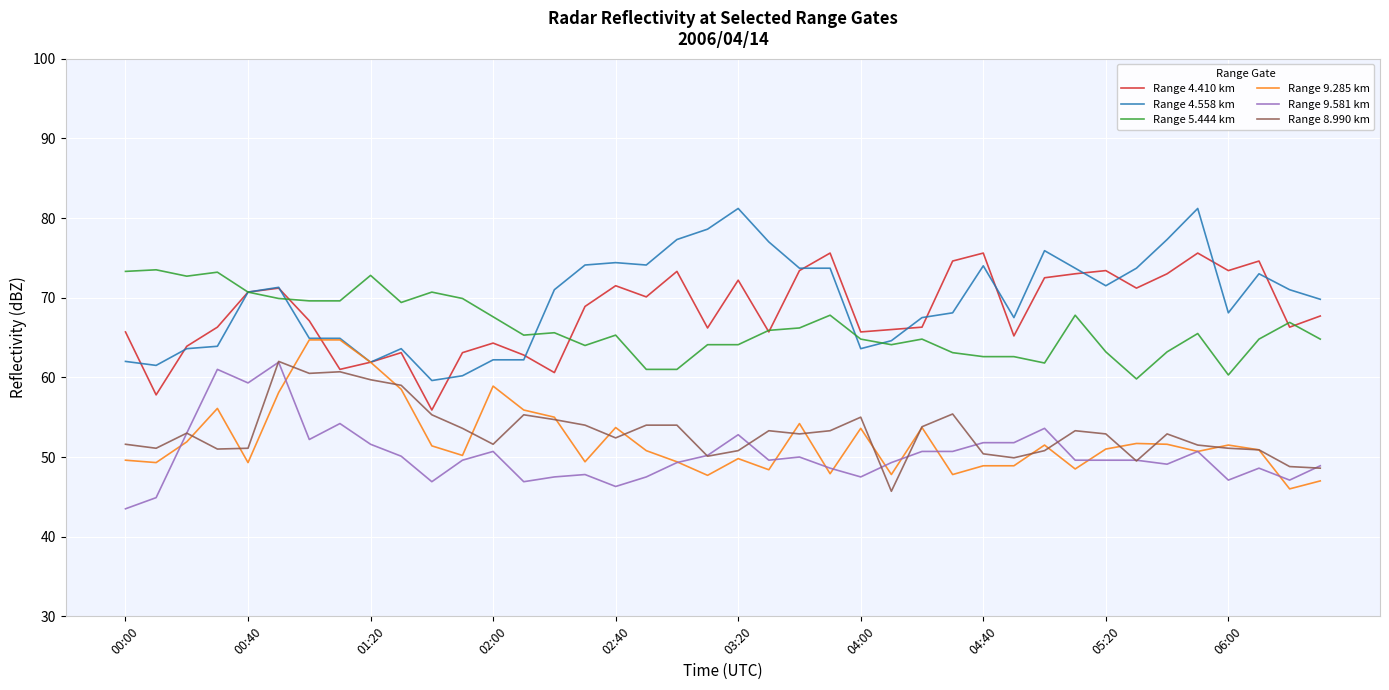

How many categories are shown in the chart?

40